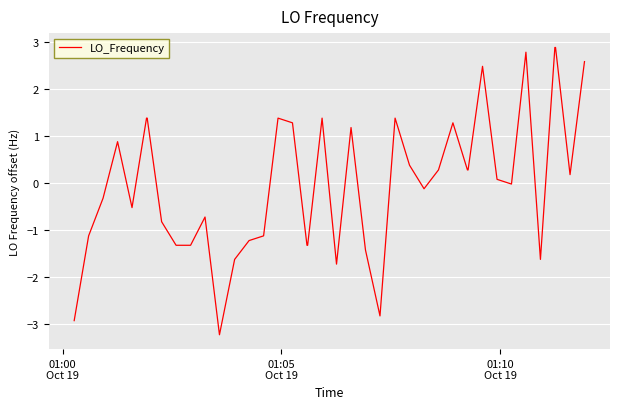

Does the chart have visible grid lines?

Yes